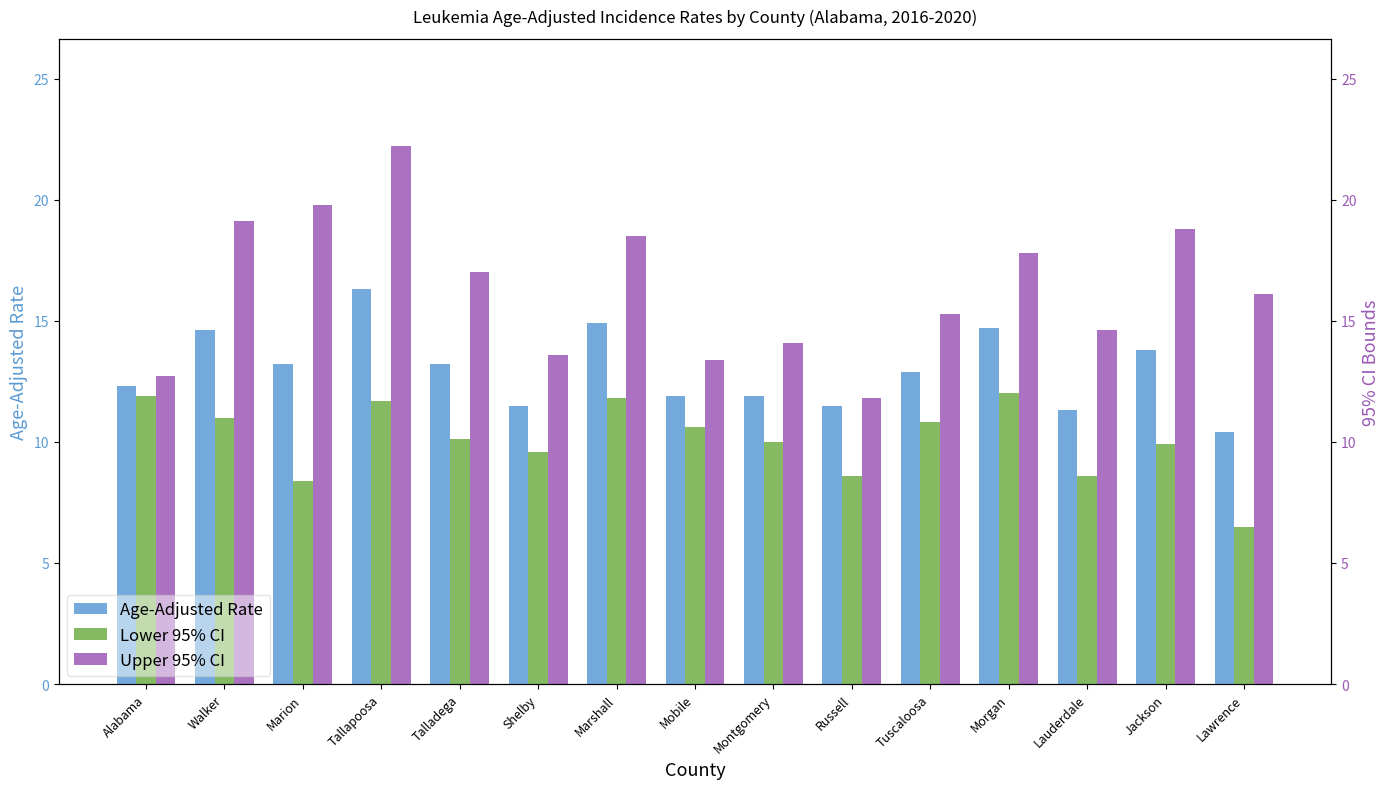

What is the label of the 2nd bar from the left?

Walker